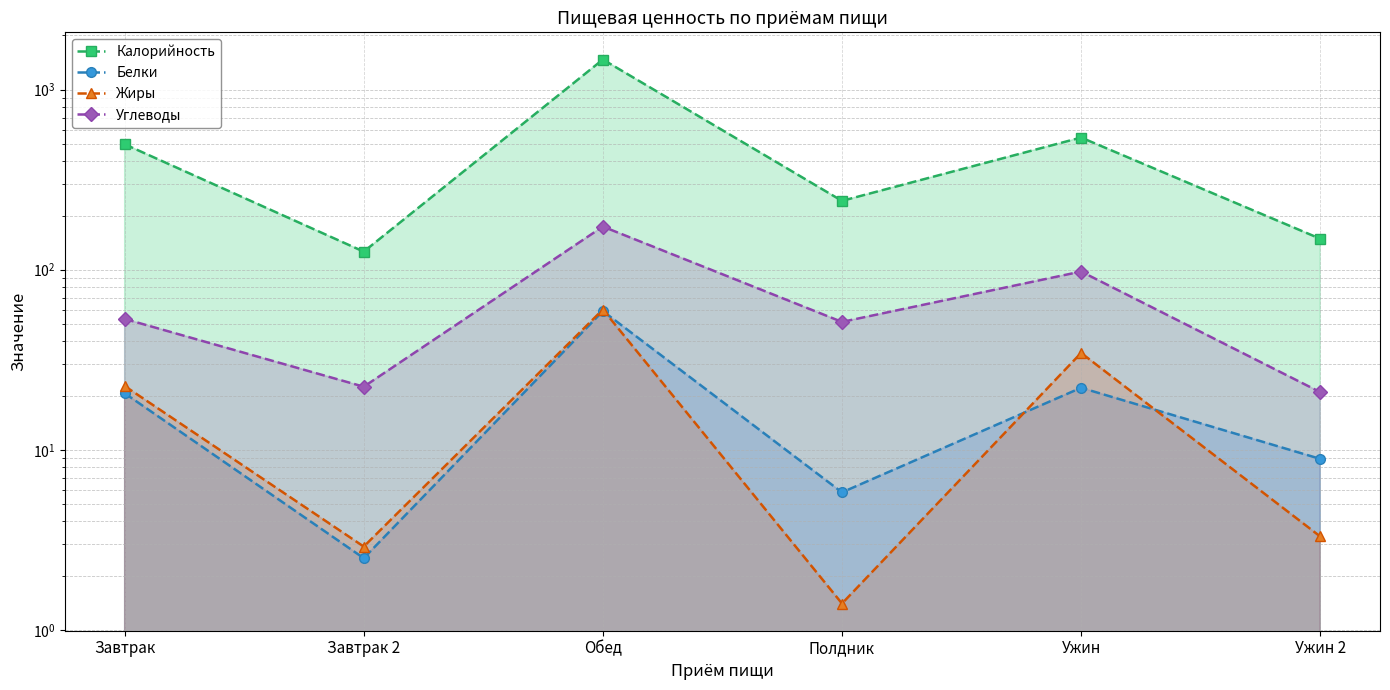

What are all the series names shown in the legend?

Калорийность, Белки, Жиры, Углеводы